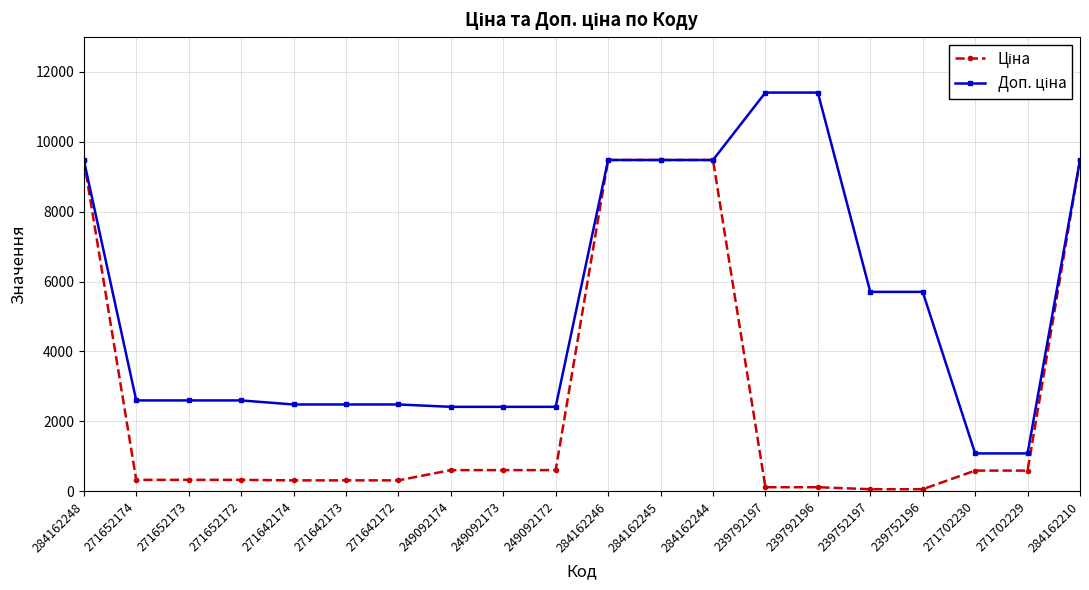

Does the chart display data point markers on the line(s)?

Yes